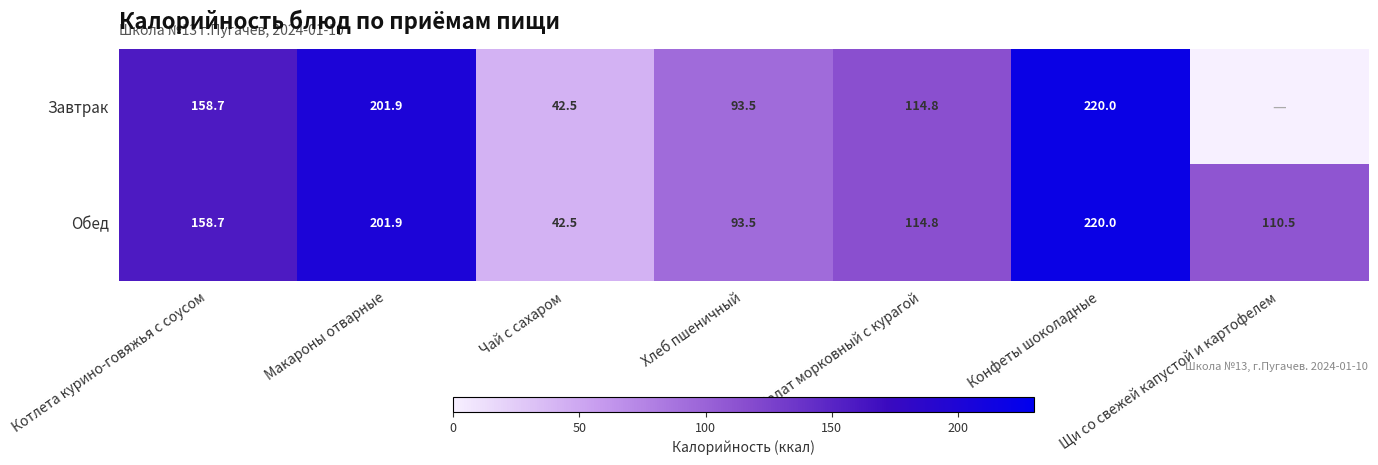

List the labels in order of Обед value, smallest first.

Чай с сахаром, Хлеб пшеничный, Щи со свежей капустой и картофелем, Салат морковный с курагой, Котлета курино-говяжья с соусом, Макароны отварные, Конфеты шоколадные